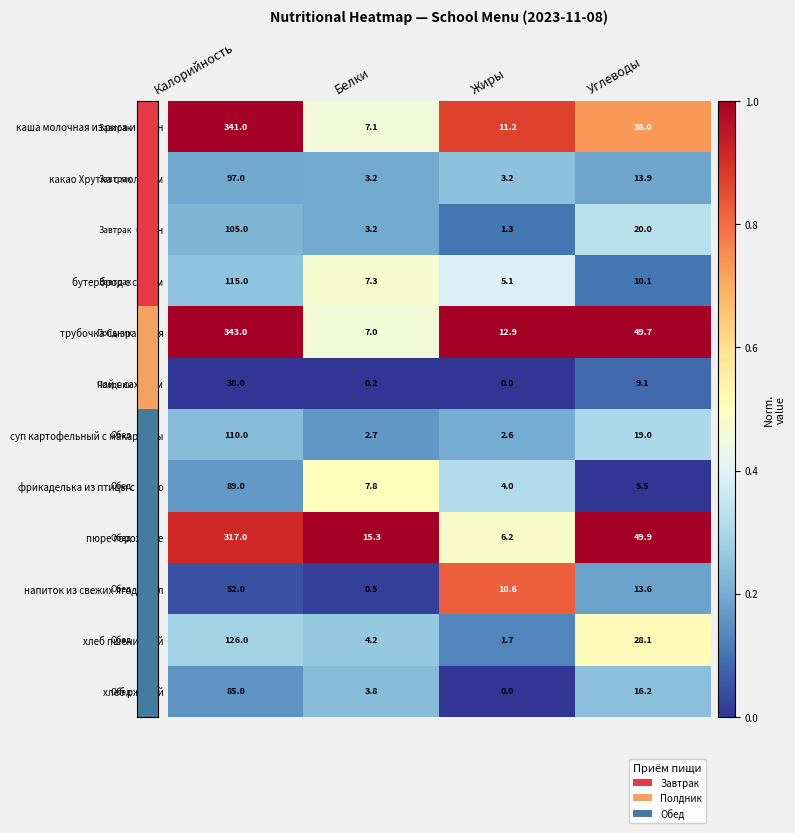

What is the sum of all каша молочная из риса и пшен values?

397.3